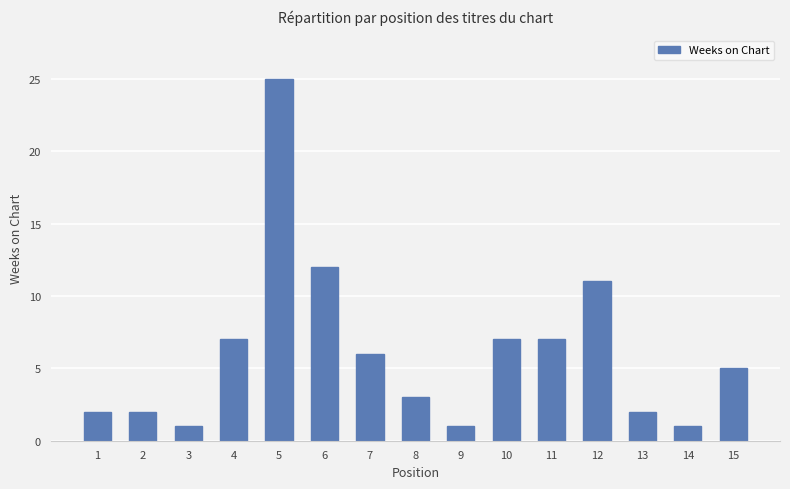

Is it true that the value at 10 is 10?

False